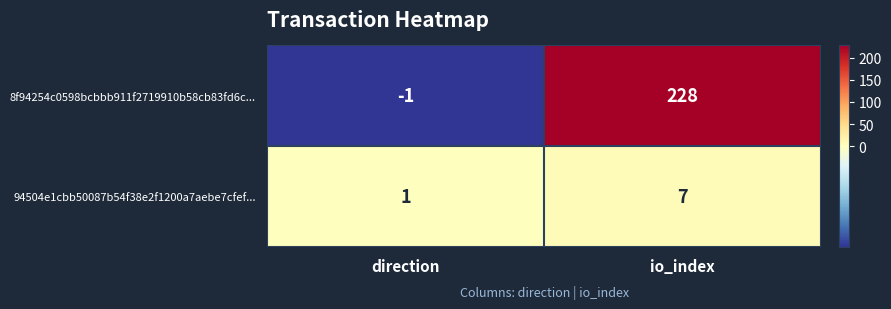

What is the difference between the 94504e1cbb50087b54f38e2f1200a7aebe7cfef... values at io_index and direction?

6